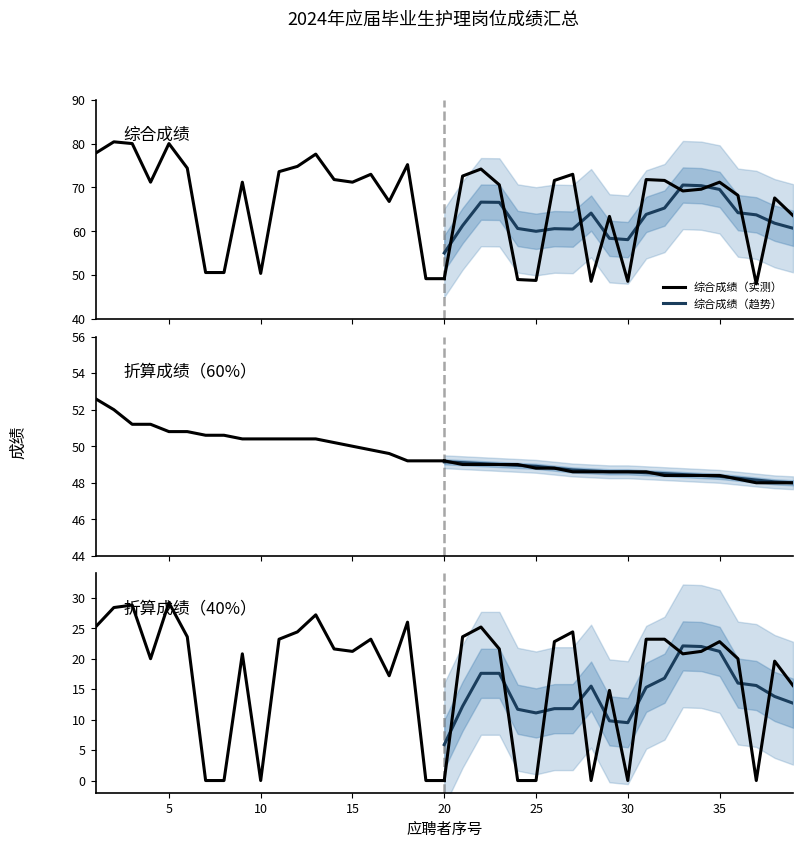

True or false: 折算成绩（40%）（趋势） has a value of 5.9 at 20.

True